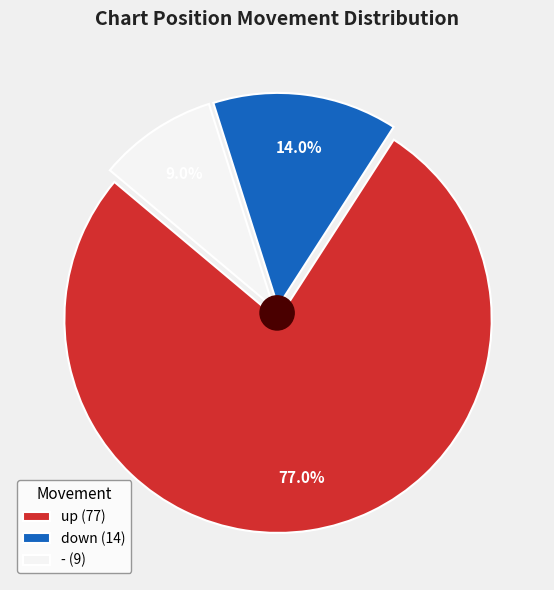

Does - represent more than half of the total?

No